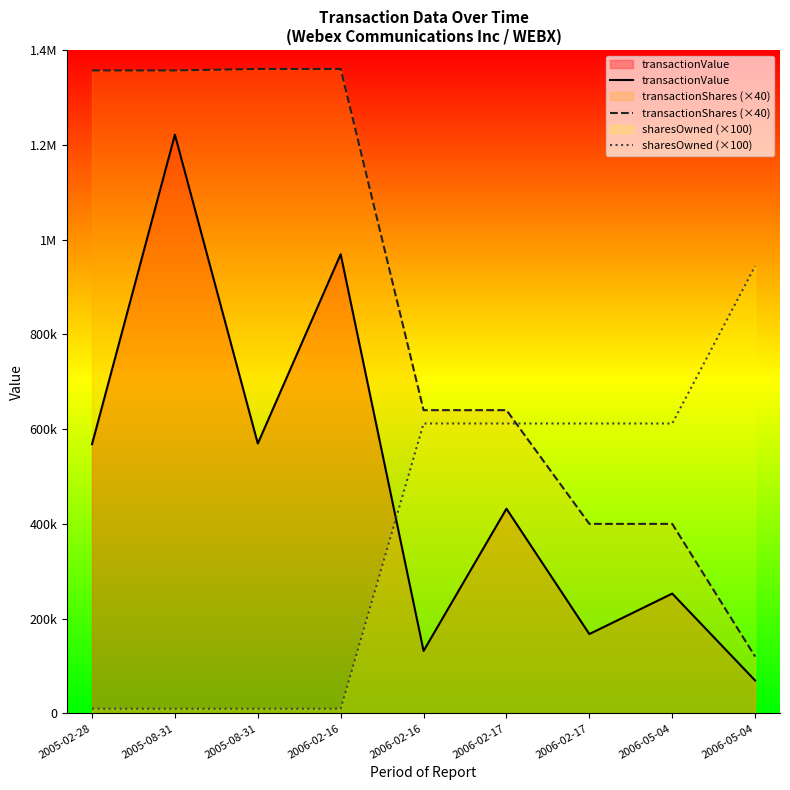

After their last crossing, which series has the higher values: transactionValue or sharesOwned (×100)?

sharesOwned (×100)